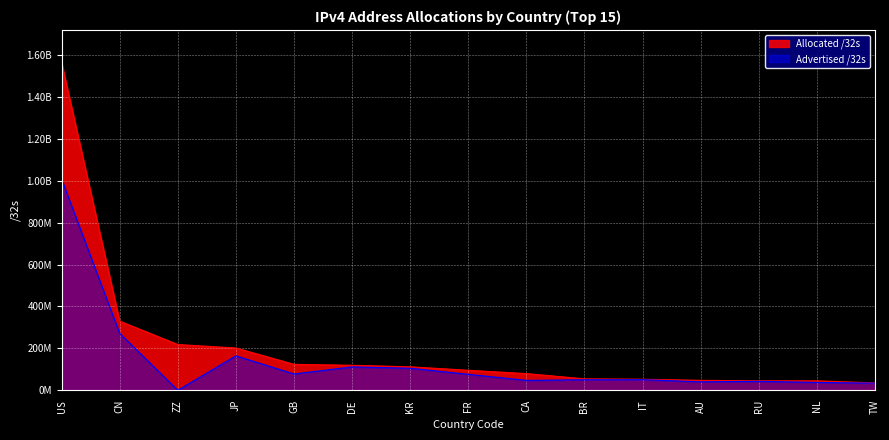

True or false: Advertised /32s has a value of 71633240 at RU.

False